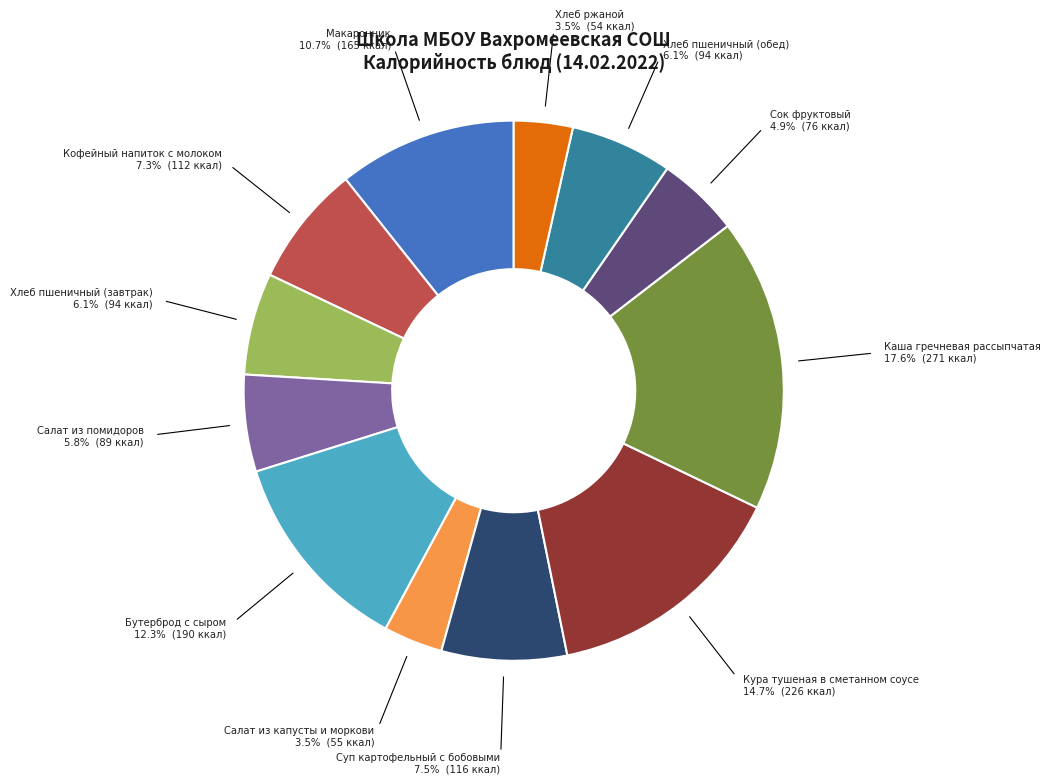

Does any single category account for the majority?

No